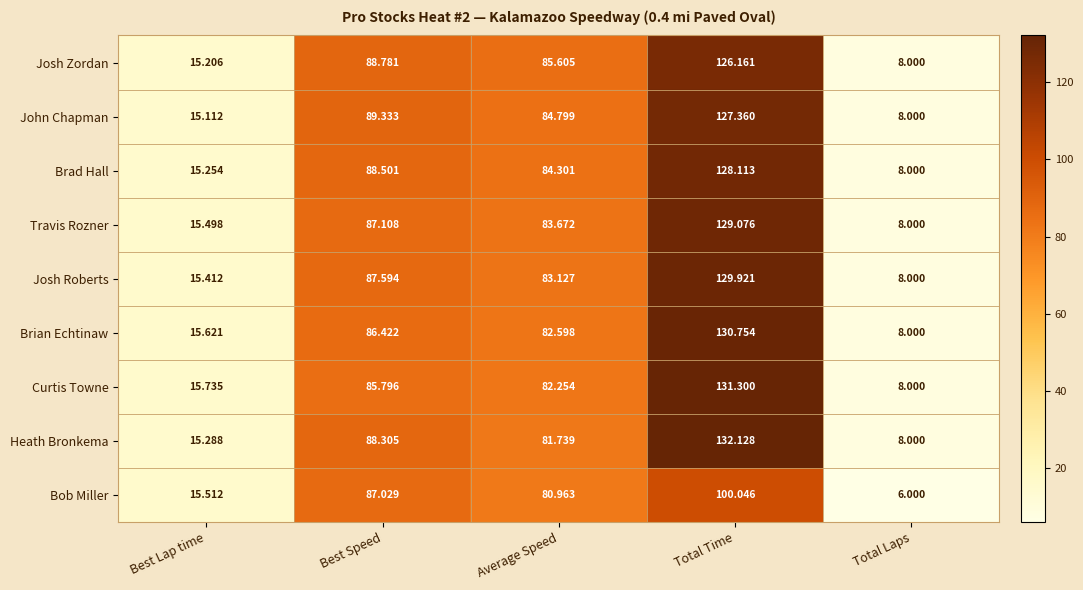

Where is John Chapman nearest to the value 67?

Average Speed